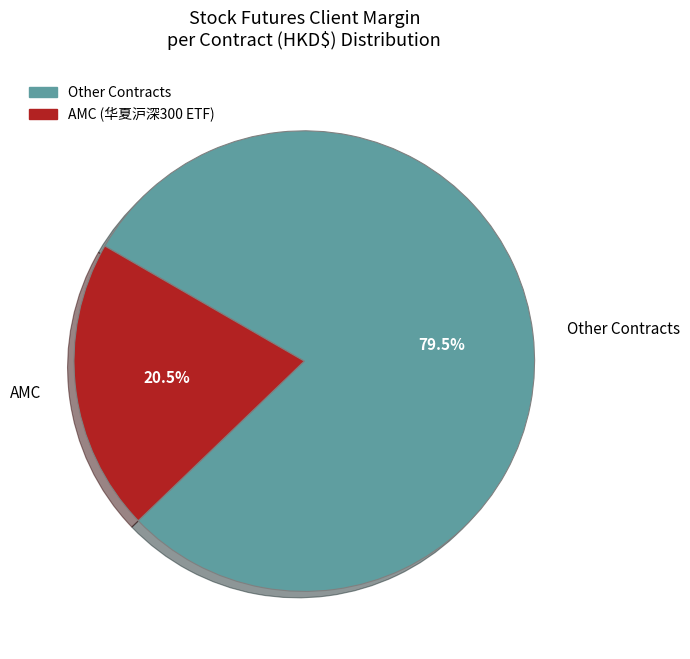

Which slice represents more than half of the pie?

Other Contracts